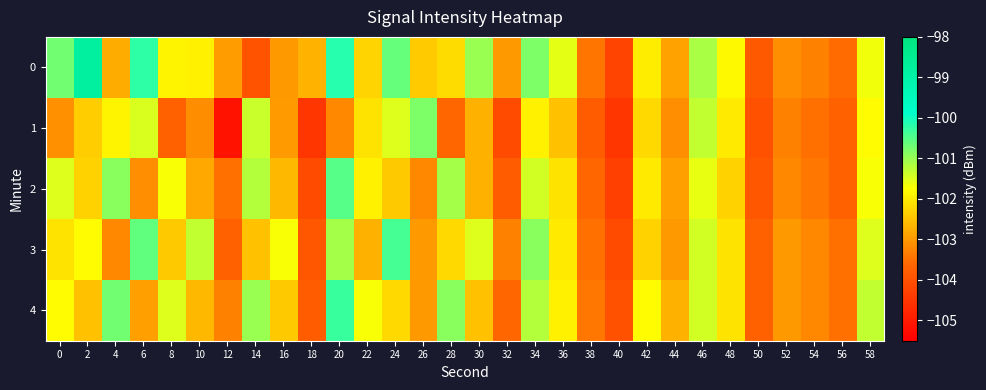

At 0, list the series in order from largest to smallest.

0, 2, 4, 3, 1